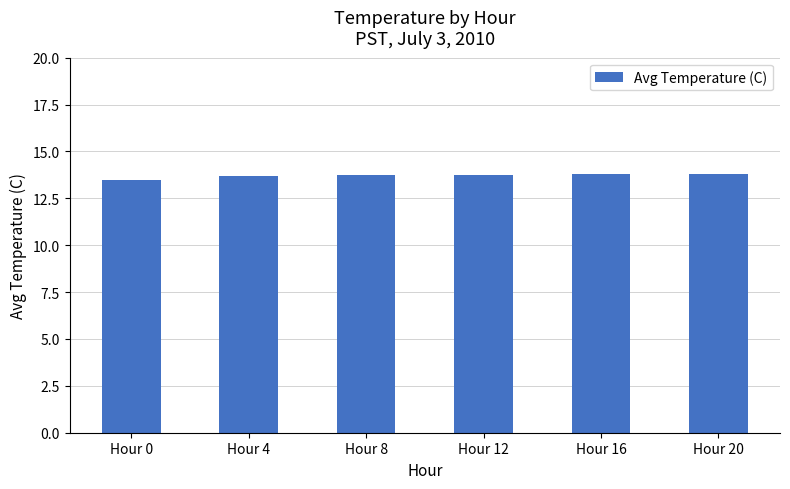

Approximately how many times larger is the value at Hour 0 compared to Hour 16?

1.0